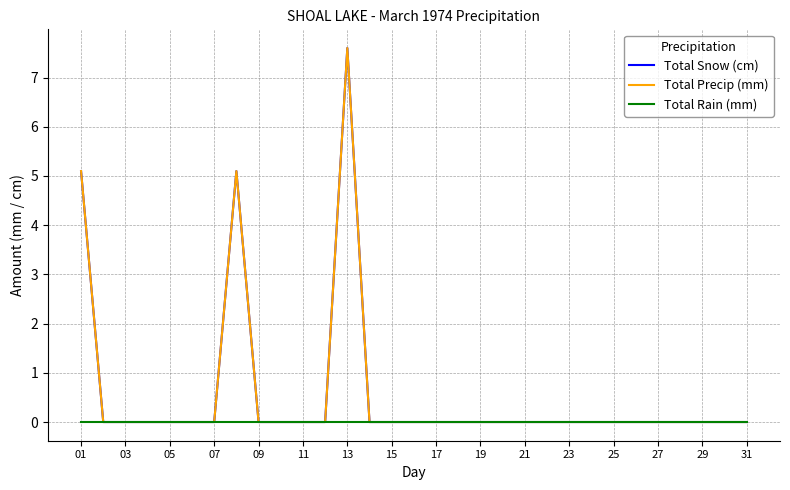

Does the chart have visible grid lines?

Yes